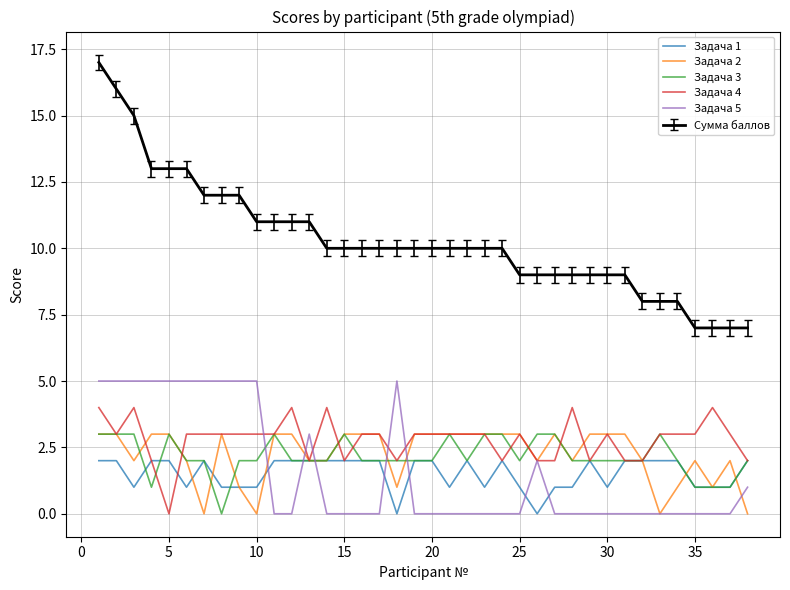

True or false: Задача 5 and Сумма баллов cross at least once.

False